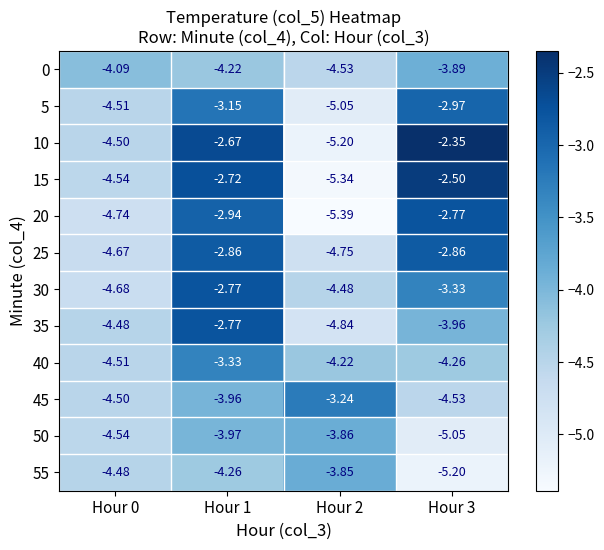

List the series in order of their peak value, highest first.

10, 15, 20, 30, 35, 25, 5, 45, 40, 55, 50, 0